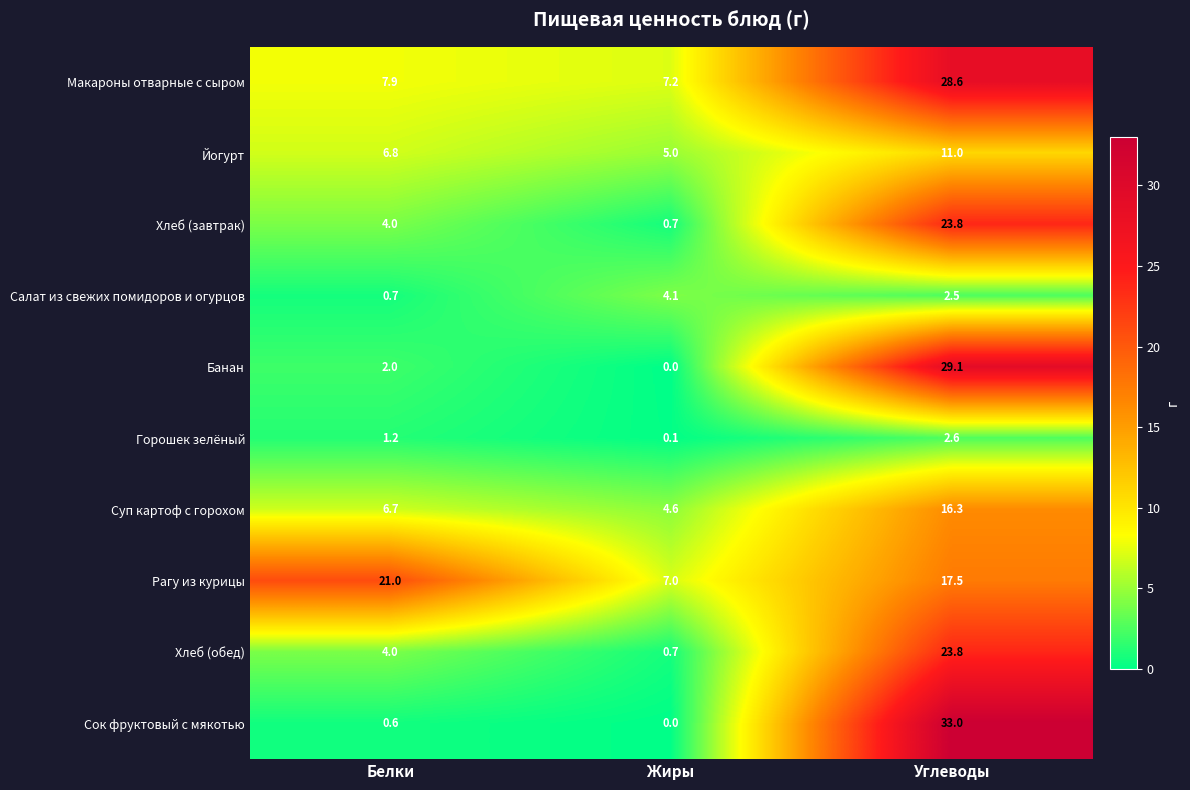

At which label does Йогурт first exceed 6?

Белки